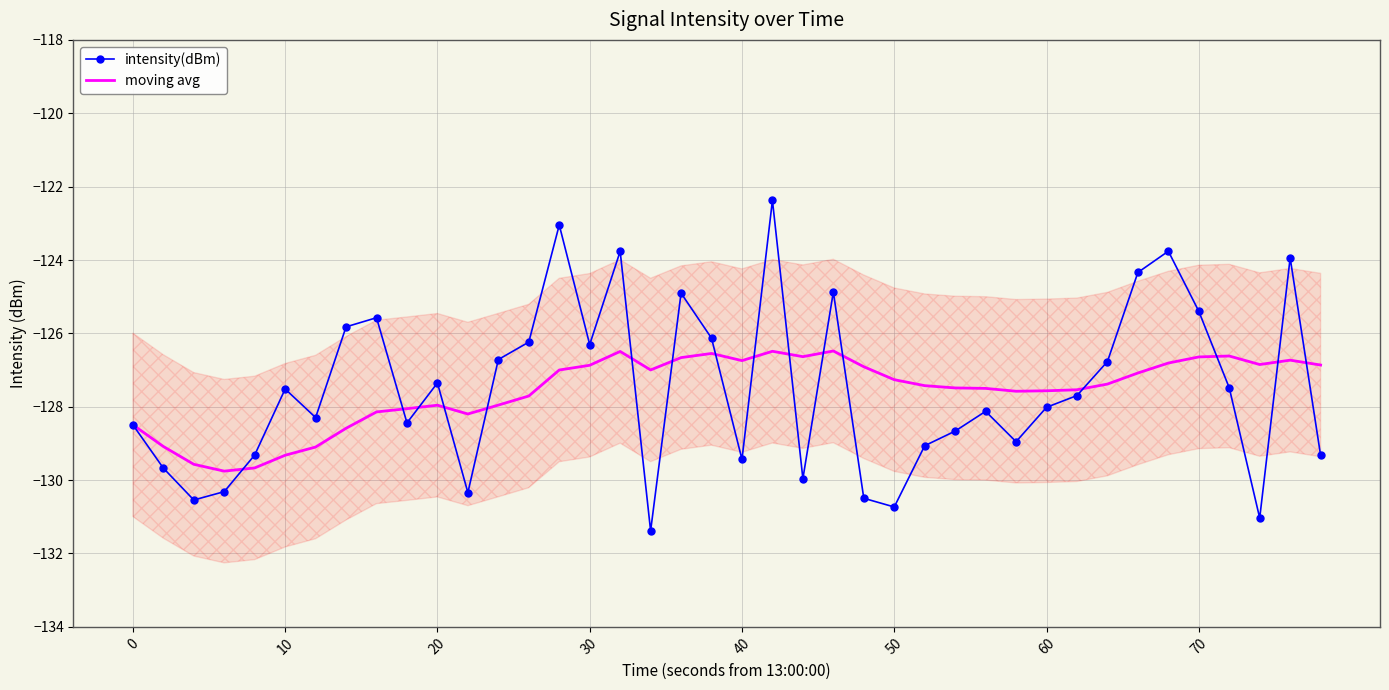

How many distinct data groups are displayed?

2